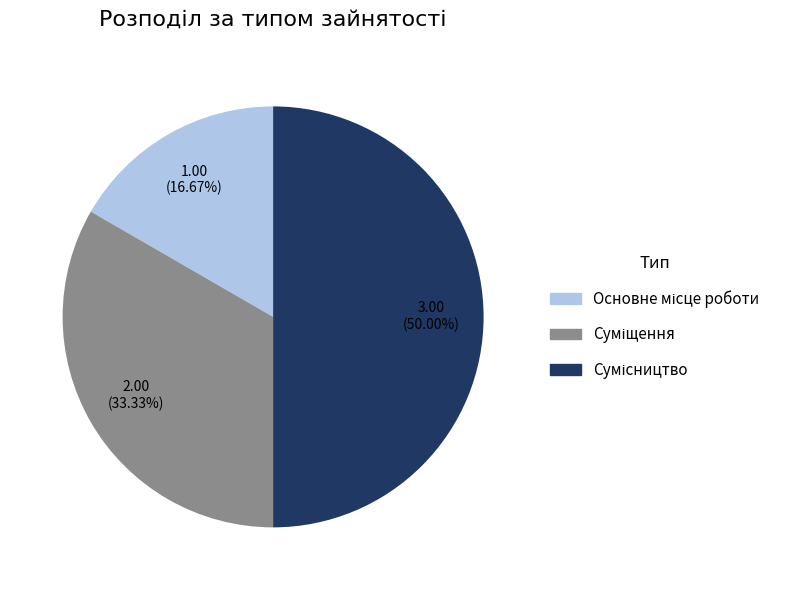

To the nearest percent, what is the average slice percentage?

33%